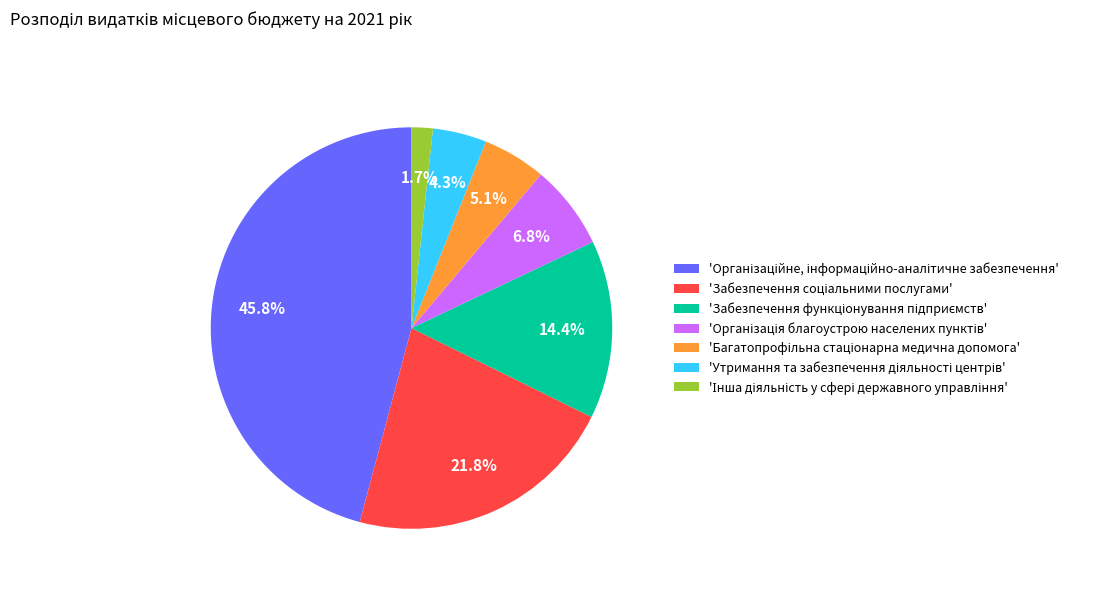

Is there a majority slice in this chart?

No